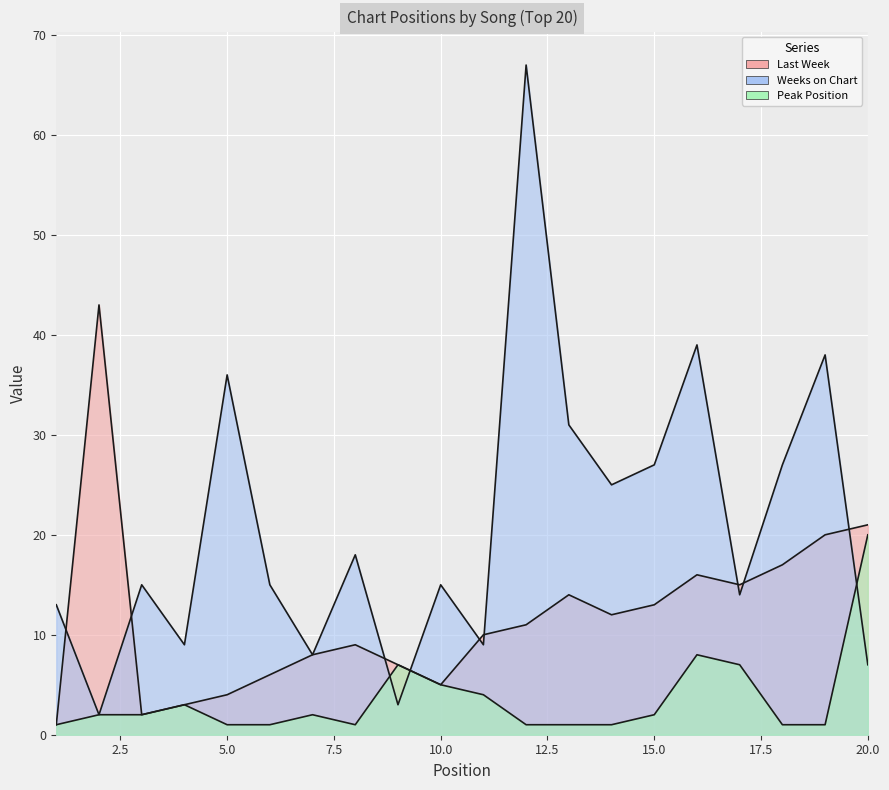

How many interior local peaks does the Weeks on Chart series have?

7